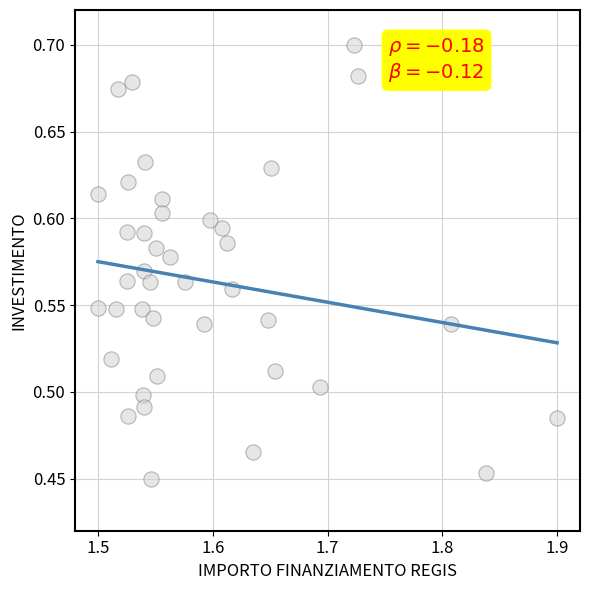

What is the range of X values (max minus min)?

0.4